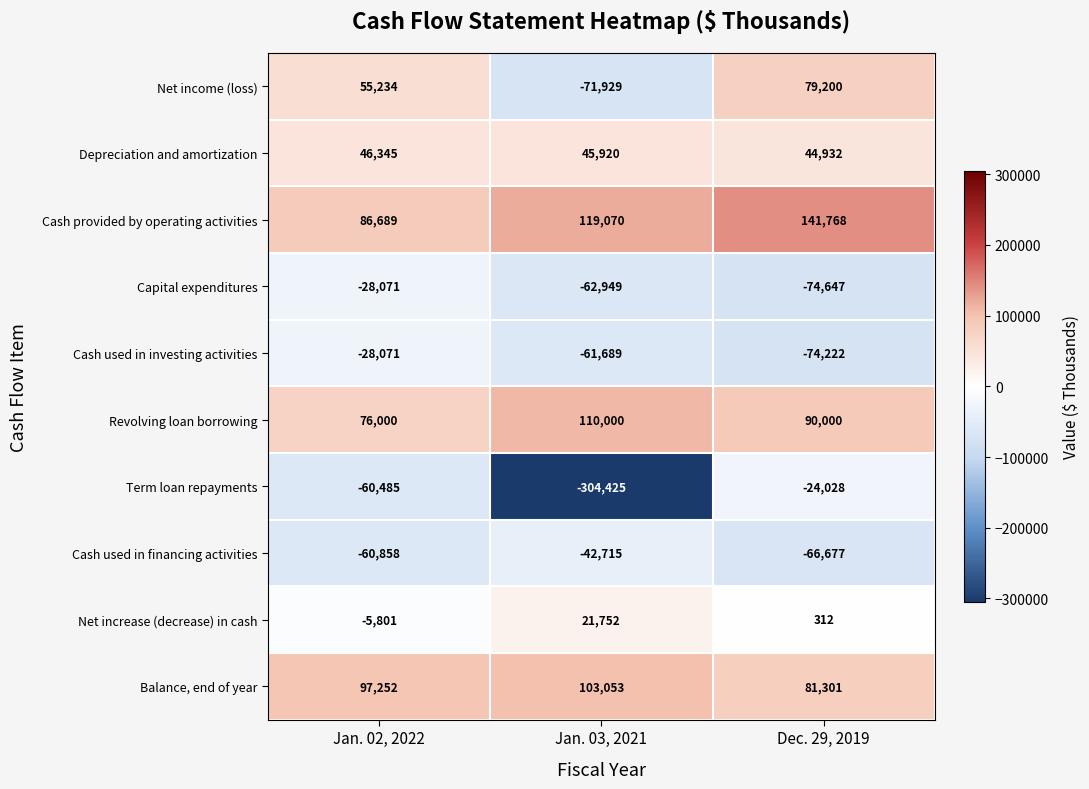

What is the approximate value of Capital expenditures at Jan. 03, 2021, to the nearest 10?

-62950